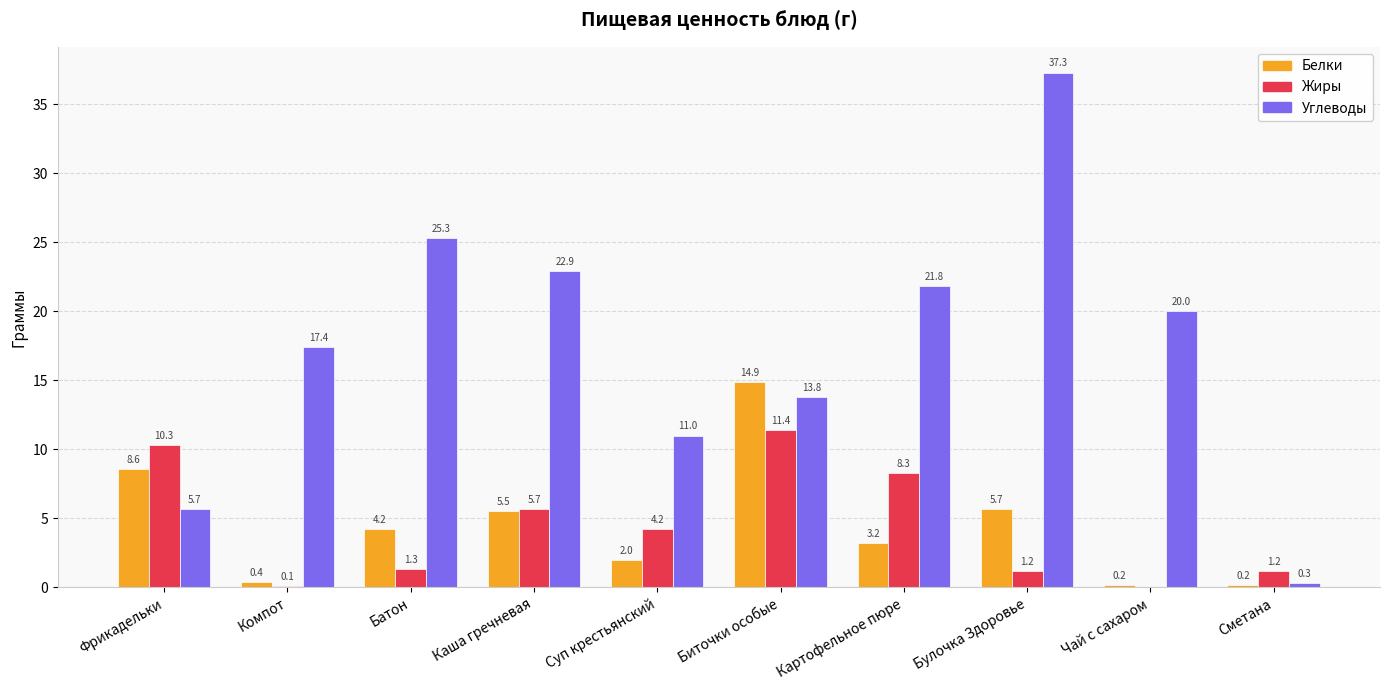

Which category has the highest value in the Углеводы series?

Булочка Здоровье